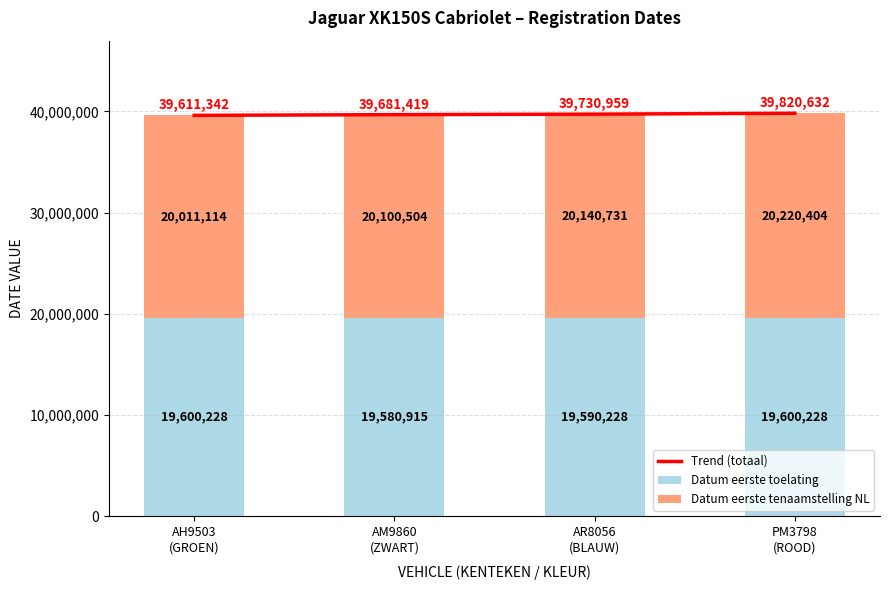

Reading left to right, extract all data points from this chart.

Trend (totaal): AH9503
(GROEN)=39611342	AM9860
(ZWART)=39681419	AR8056
(BLAUW)=39730959	PM3798
(ROOD)=39820632
Datum eerste toelating: AH9503
(GROEN)=19600228	AM9860
(ZWART)=19580915	AR8056
(BLAUW)=19590228	PM3798
(ROOD)=19600228
Datum eerste tenaamstelling NL: AH9503
(GROEN)=20011114	AM9860
(ZWART)=20100504	AR8056
(BLAUW)=20140731	PM3798
(ROOD)=20220404